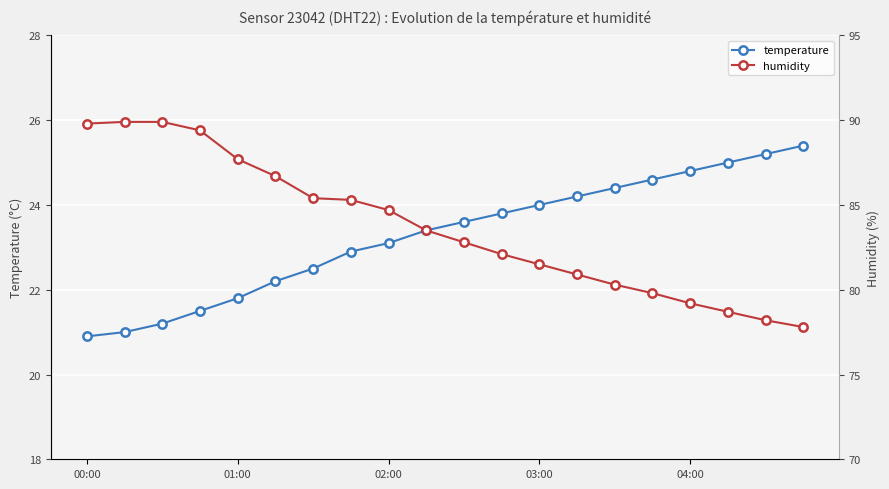

What is the spread (max minus min) of values at 13?

56.7